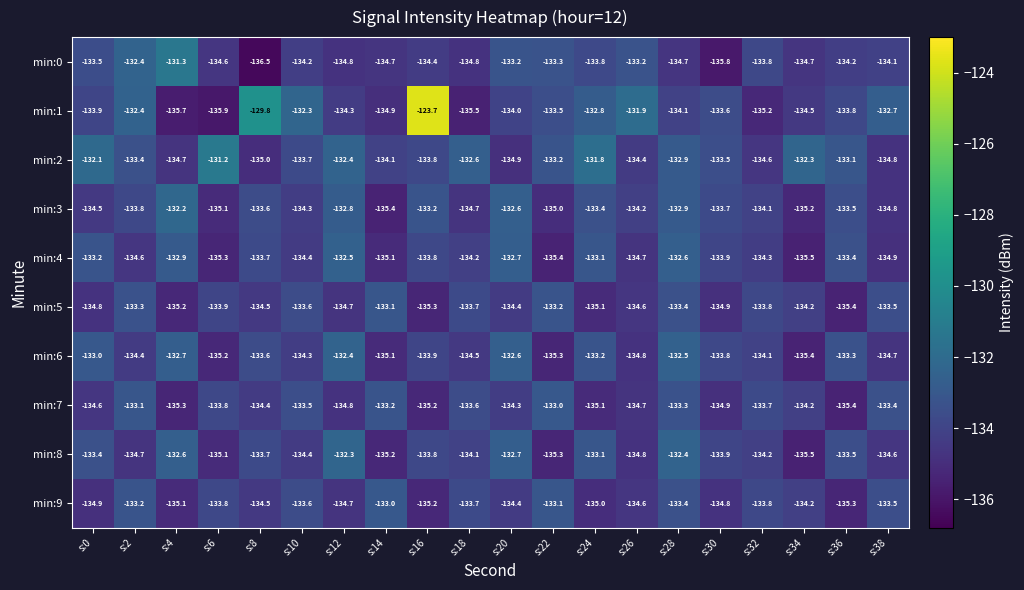

Count the number of data series in this chart.

10